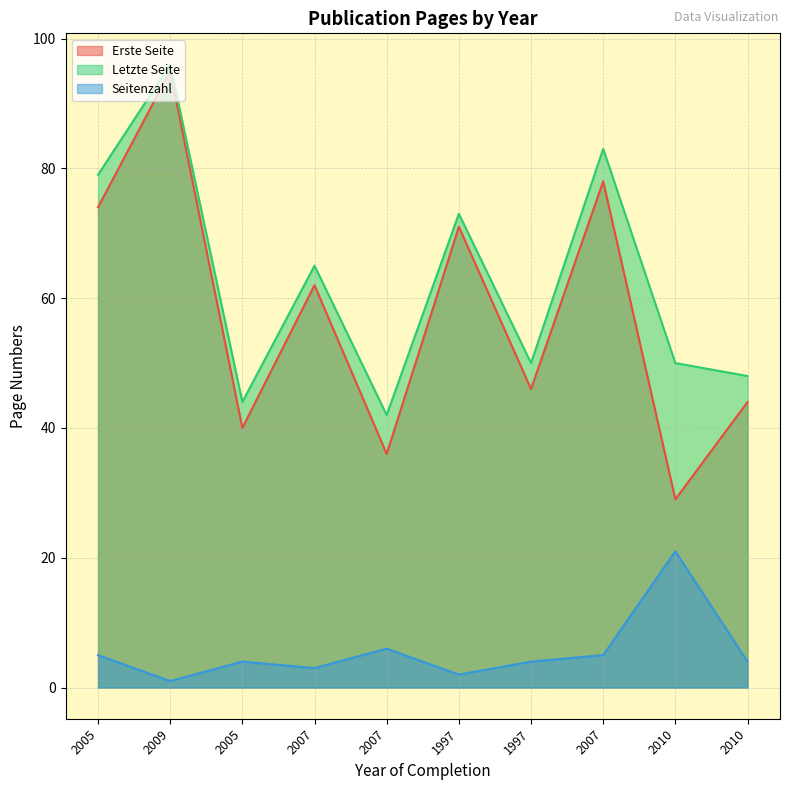

Count the number of categories in the chart.

10